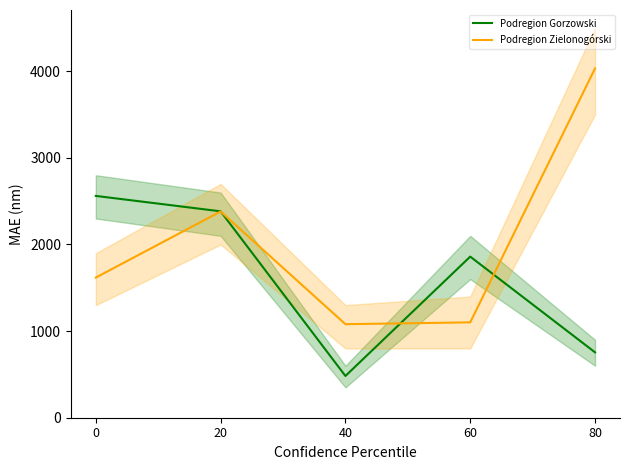

Rank the series by their average value, from highest to lowest.

Podregion Zielonogórski, Podregion Gorzowski